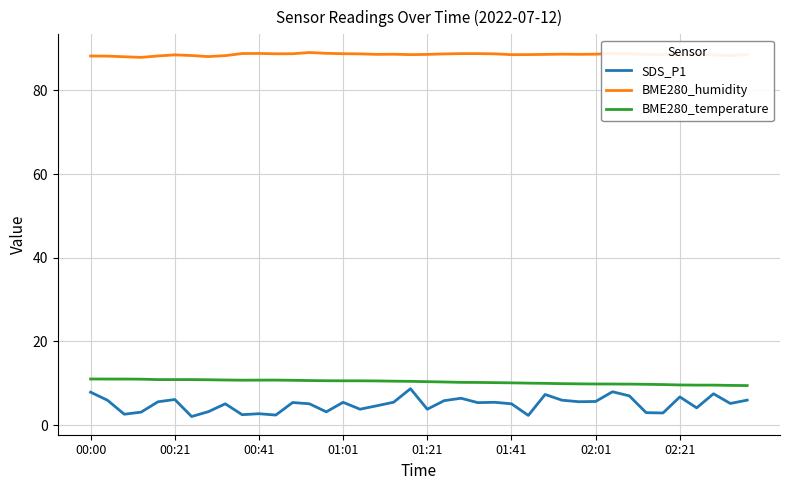

Rank the series by their maximum value, from lowest to highest.

SDS_P1, BME280_temperature, BME280_humidity